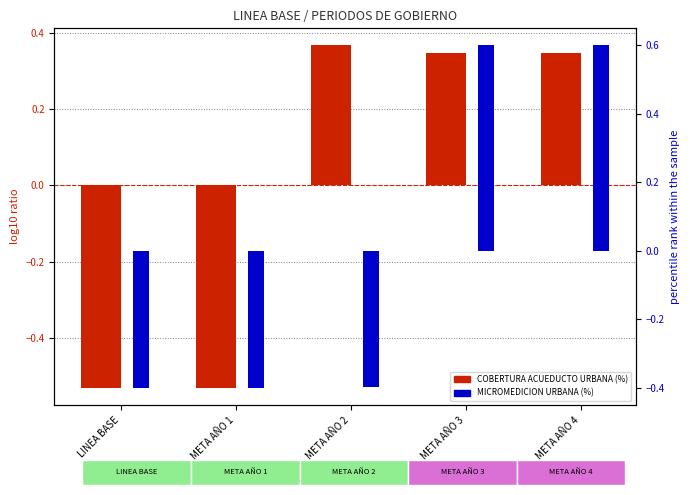

What is the total value across all series at META AÑO 4?

0.9